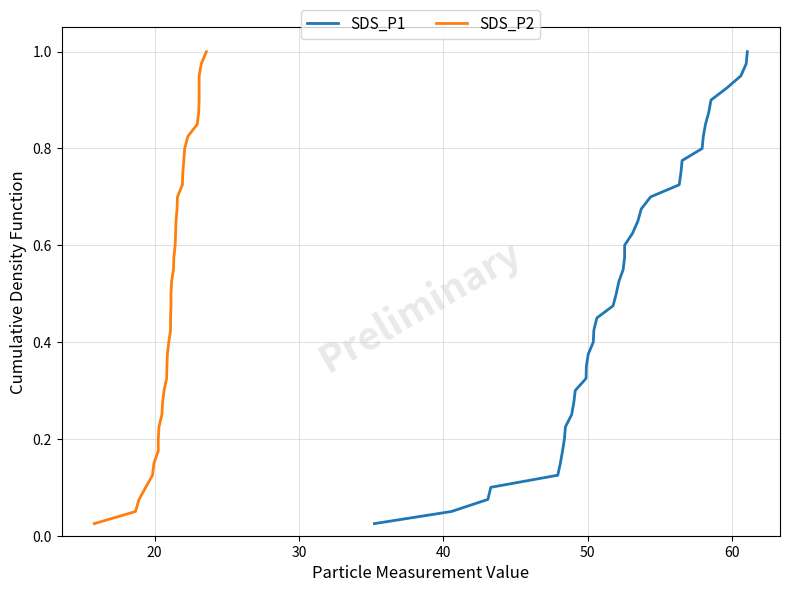

Reading left to right, transcribe all the data shown in this chart.

SDS_P1: 0.0	0.1	0.1	0.1	0.1	0.1	0.2	0.2	0.2	0.2	0.3	0.3	0.3	0.3	0.4	0.4	0.4	0.5	0.5	0.5	0.5	0.6	0.6	0.6	0.6	0.7	0.7	0.7	0.7	0.8	0.8	0.8	0.8	0.8	0.9	0.9	0.9	0.9	1.0	1.0
SDS_P2: 0.0	0.1	0.1	0.1	0.1	0.1	0.2	0.2	0.2	0.2	0.3	0.3	0.3	0.3	0.4	0.4	0.4	0.5	0.5	0.5	0.5	0.6	0.6	0.6	0.6	0.7	0.7	0.7	0.7	0.8	0.8	0.8	0.8	0.8	0.9	0.9	0.9	0.9	1.0	1.0